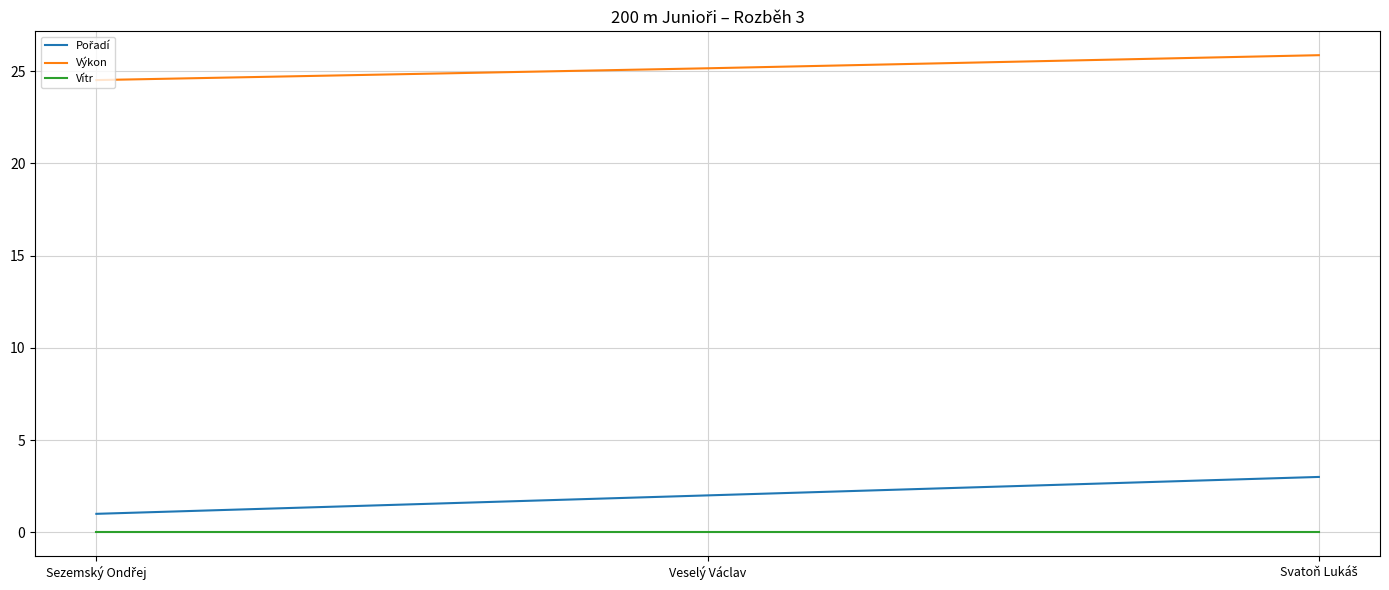

What is the greatest value displayed?

25.9